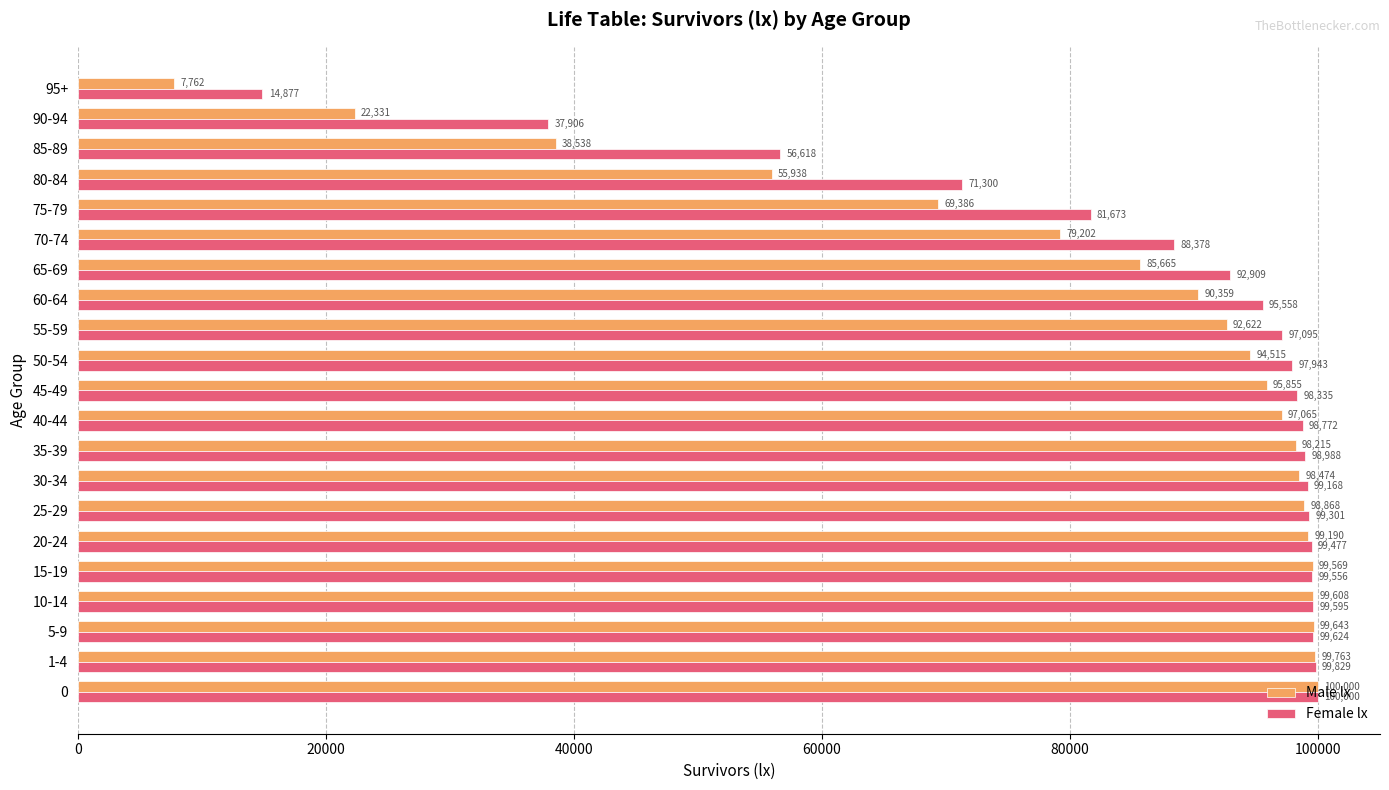

True or false: Female lx has a value of 99168 at 30-34.

True